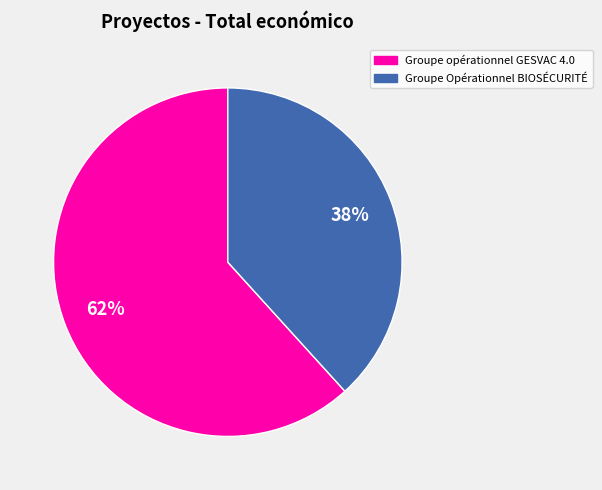

Rank the categories by value from lowest to highest.

Groupe Opérationnel BIOSÉCURITÉ, Groupe opérationnel GESVAC 4.0